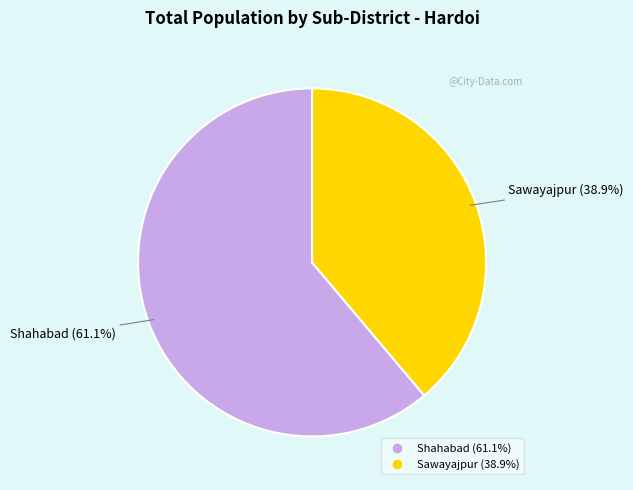

True or false: Shahabad accounts for 61% of the total.

True